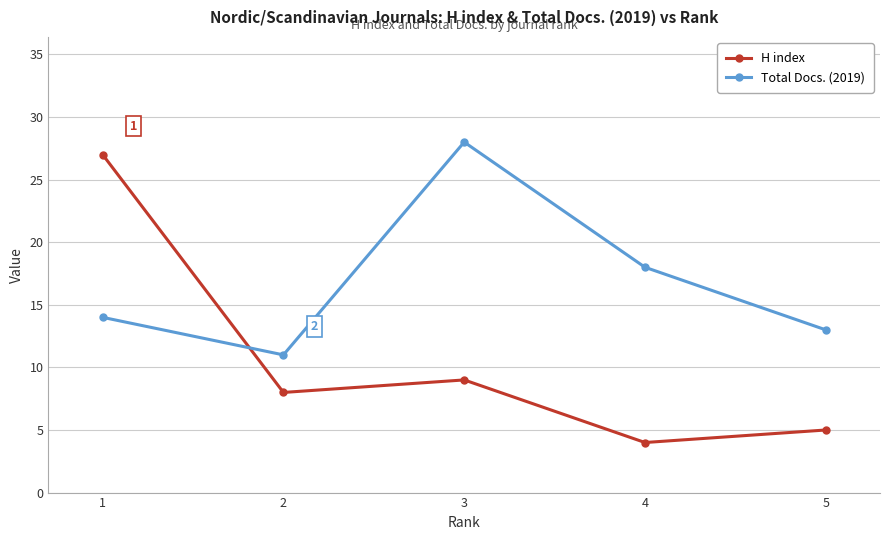

Where is the first local maximum for Total Docs. (2019)?

3